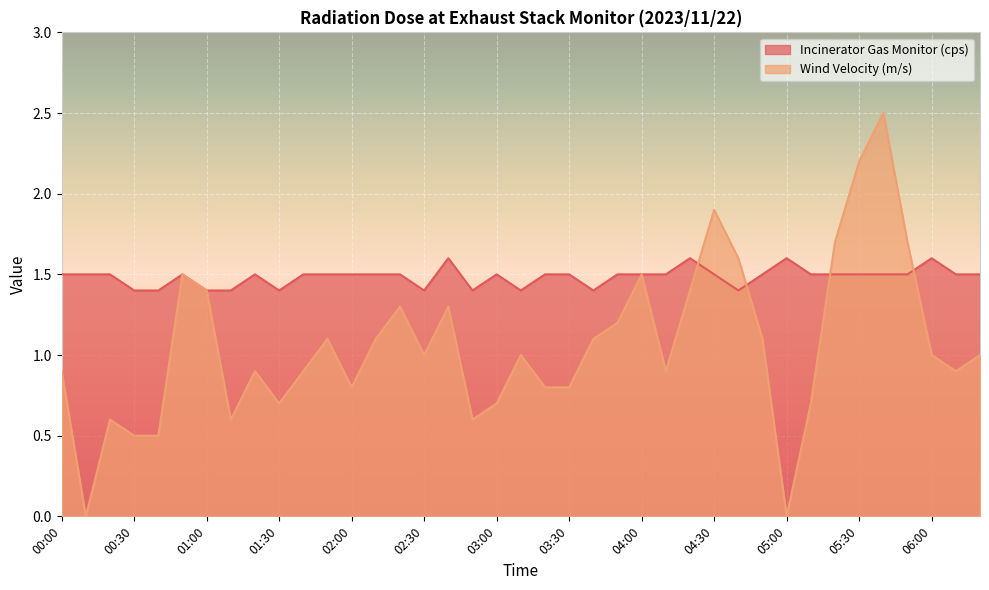

Between 00:20 and 00:40, which series saw the biggest shift?

Incinerator Gas Monitor (cps)